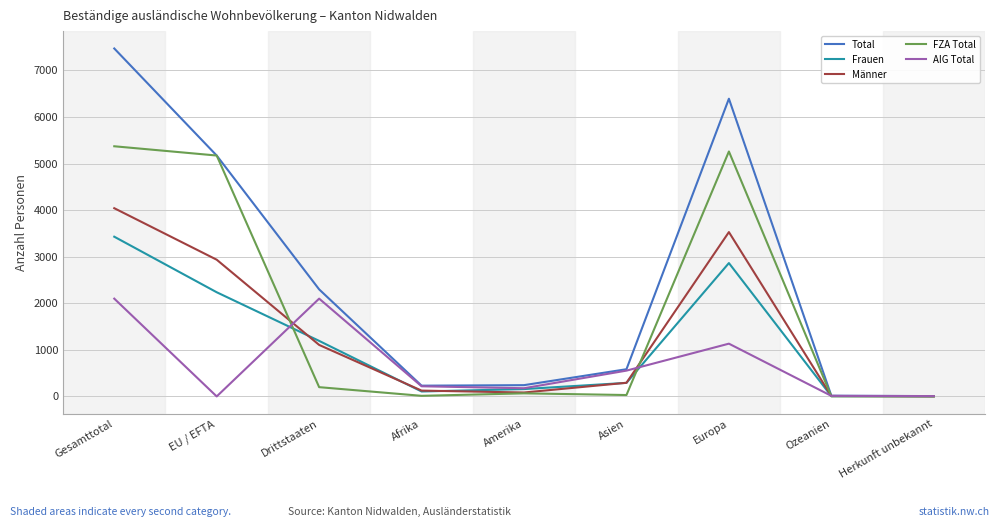

What is the spread (max minus min) of values at EU / EFTA?

5173